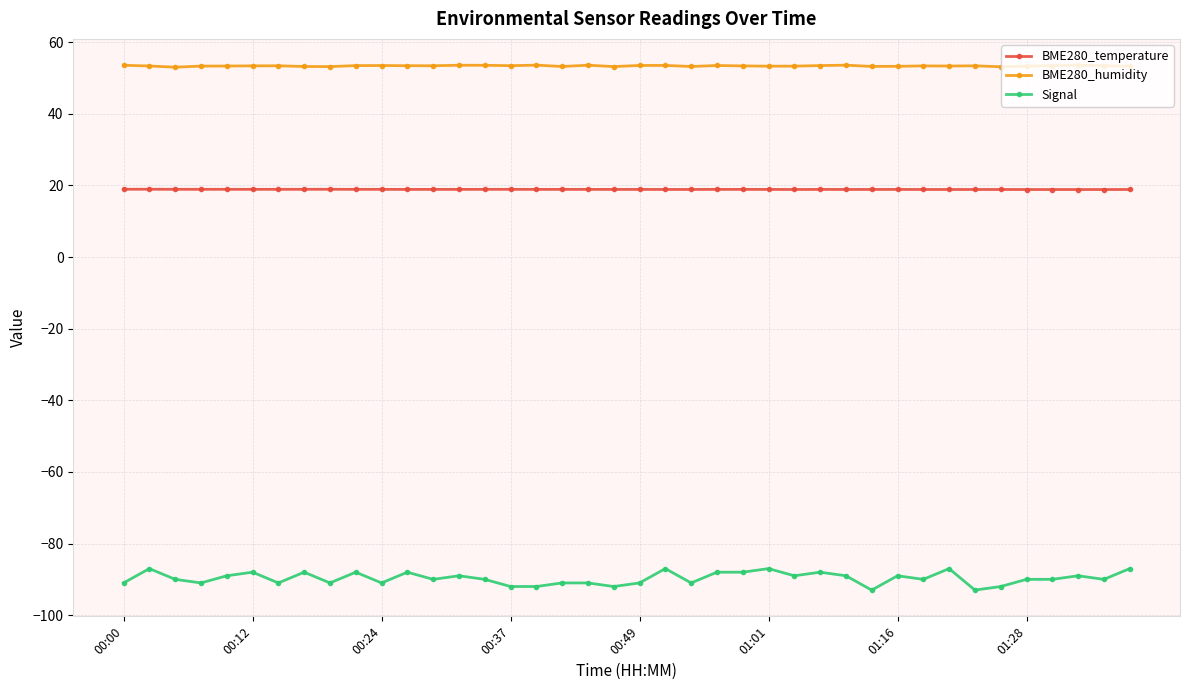

What is the value of the BME280_temperature point at the 30th from the left?

18.9